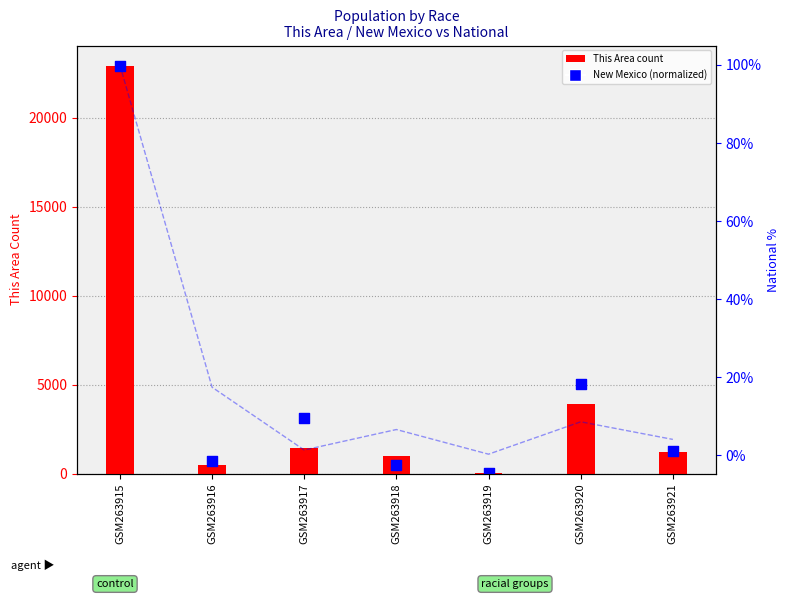

Which series has the widest spread of Y values?

New Mexico (normalized)